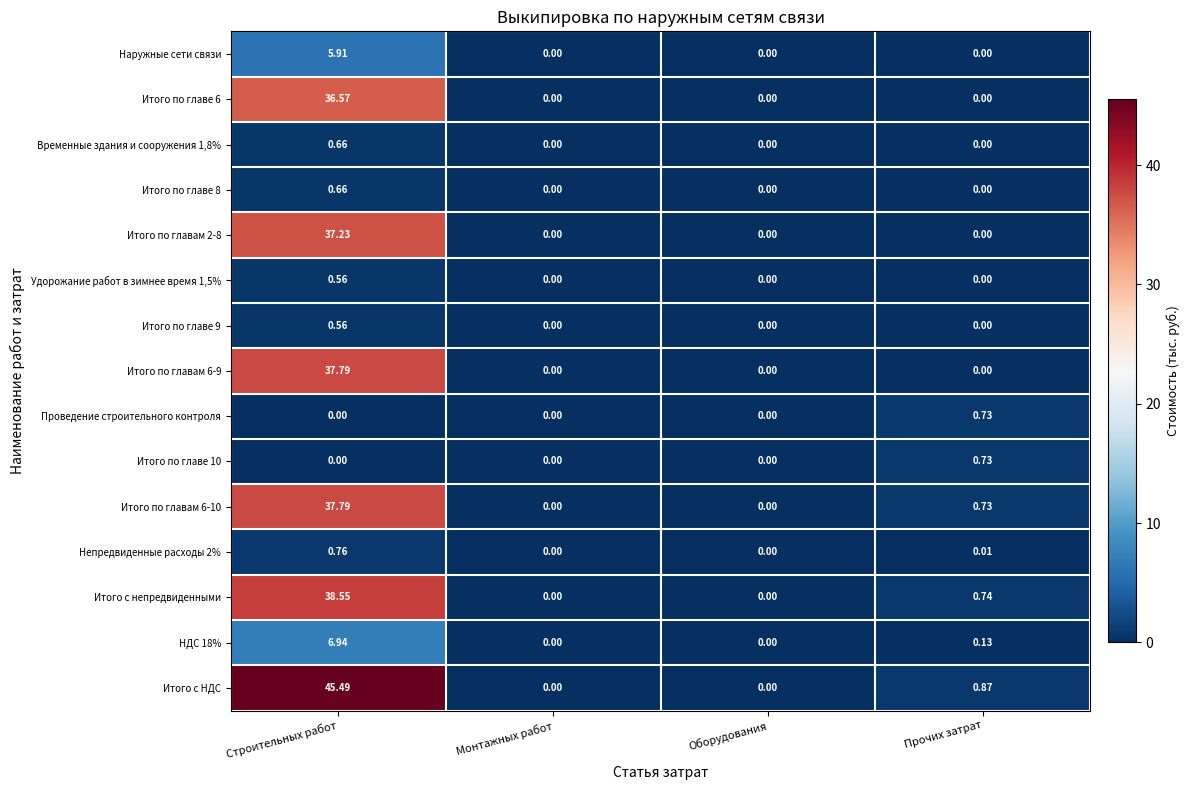

At which category is the sum across all series the highest?

Строительных работ